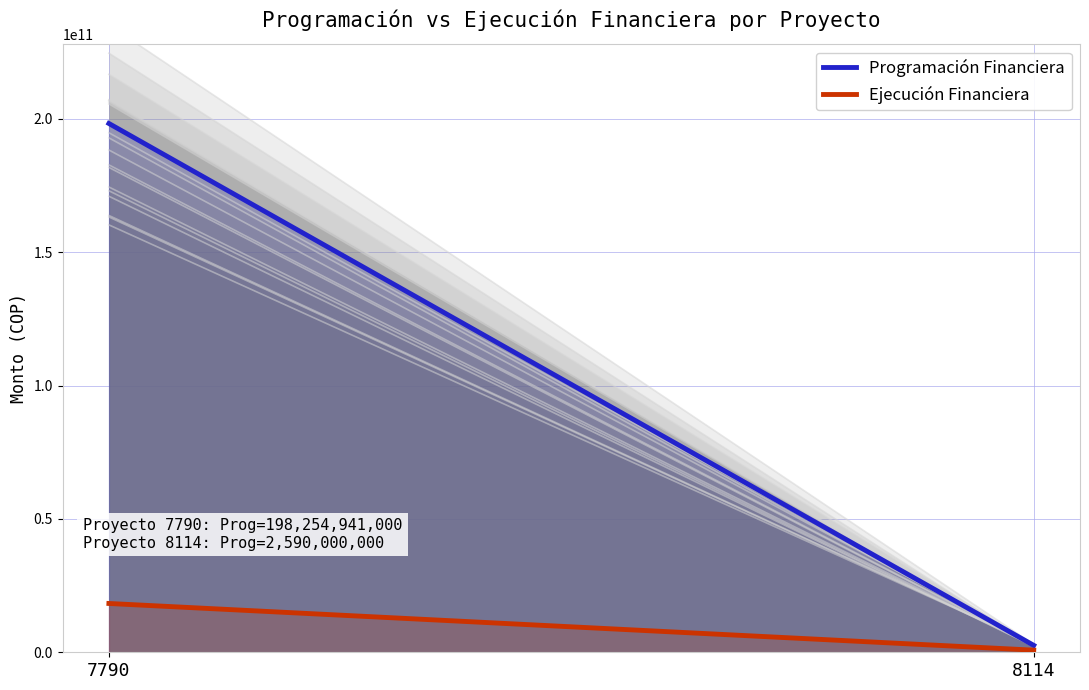

What is the difference between the Programación Financiera values at 7790 and 8114?

195664941000